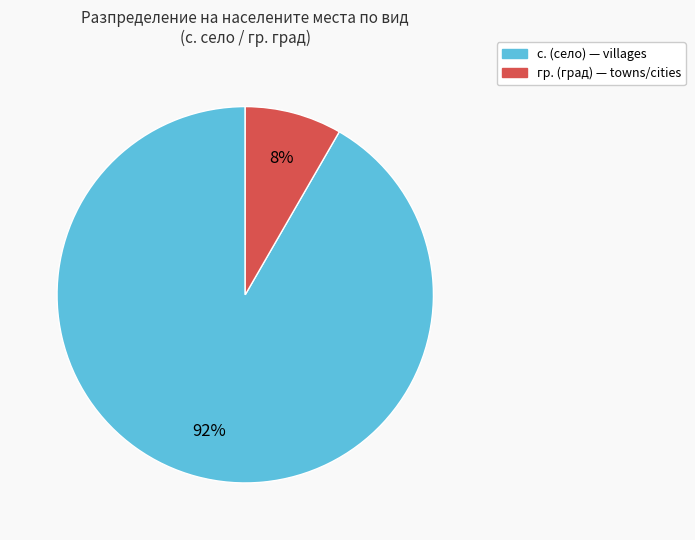

To the nearest percent, what is the average slice percentage?

50%